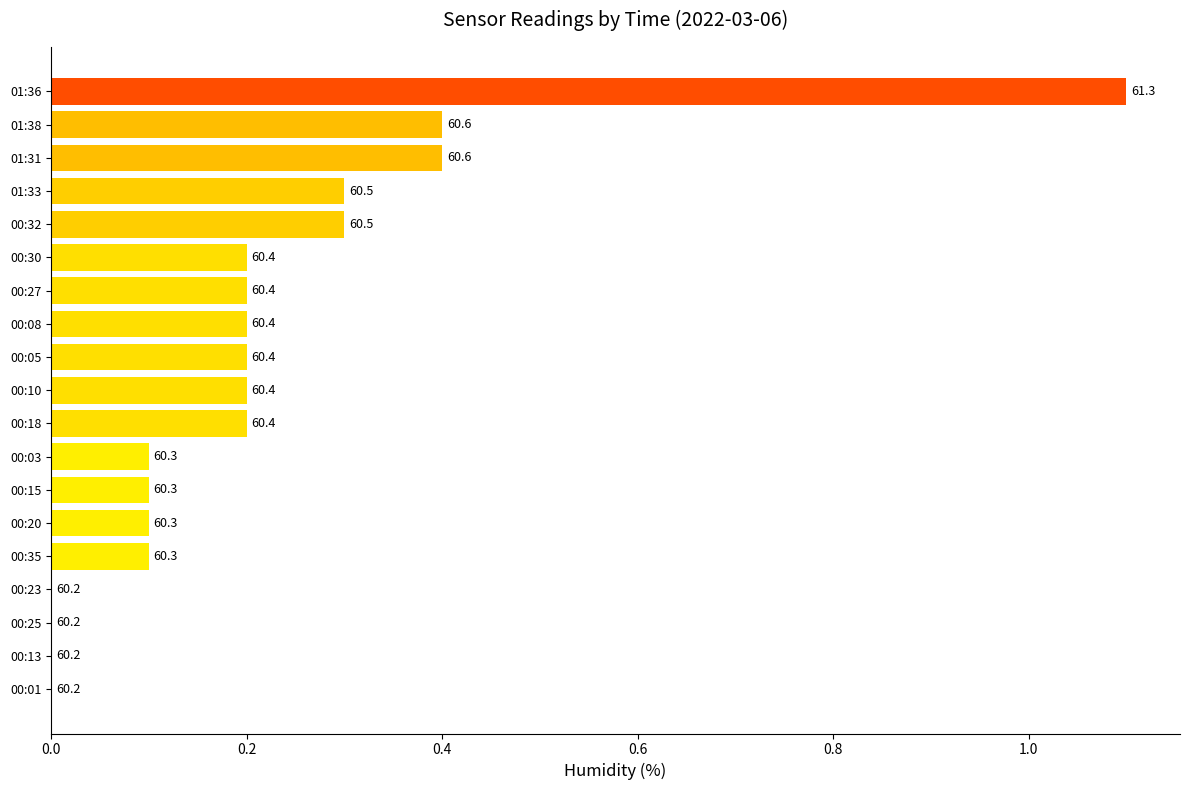

How many categories are shown in the chart?

19